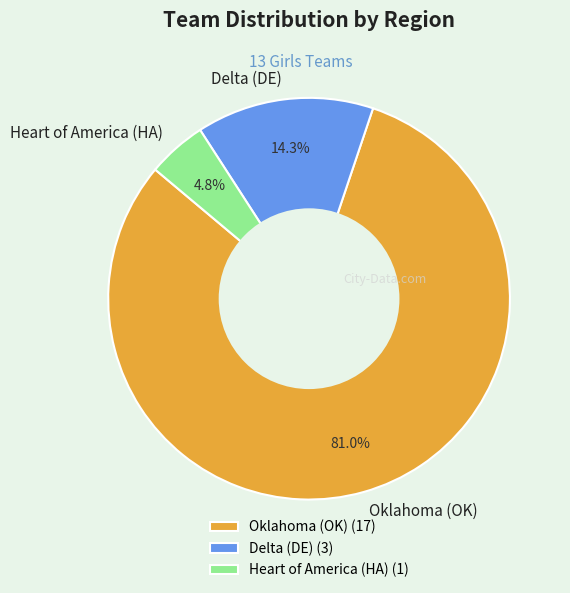

Count the number of slices in the pie.

3